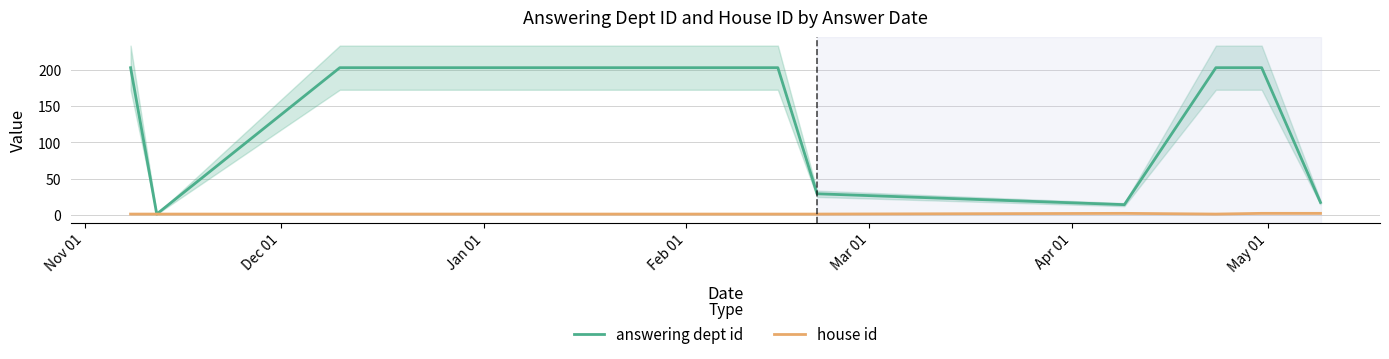

Count the house id values in the range 1 to 2.

10